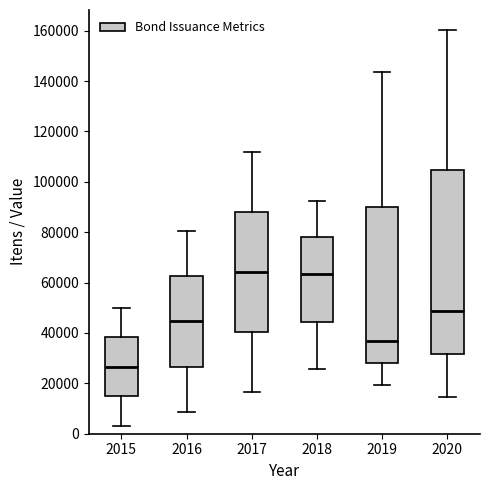

Reading left to right, read every box against the y-axis: the position of its median line, the range the box covers, and the ends of its whiskers. The values are not printed on the chart, so give them approximately, as read against the axis.

2015: median 26000, box 14000 to 38000, whiskers 4000 to 50000
2016: median 44000, box 26000 to 62000, whiskers 8000 to 80000
2017: median 64000, box 40000 to 88000, whiskers 16000 to 112000
2018: median 64000, box 44000 to 78000, whiskers 26000 to 92000
2019: median 36000, box 28000 to 90000, whiskers 20000 to 144000
2020: median 48000, box 32000 to 104000, whiskers 14000 to 160000